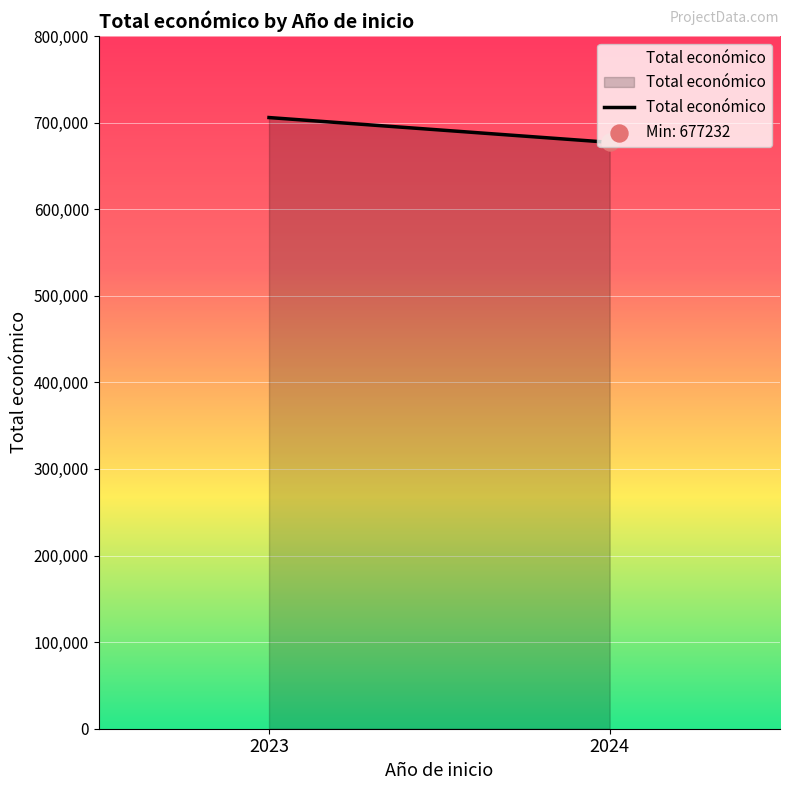

Which has a higher value, 2024 or 2023?

2023